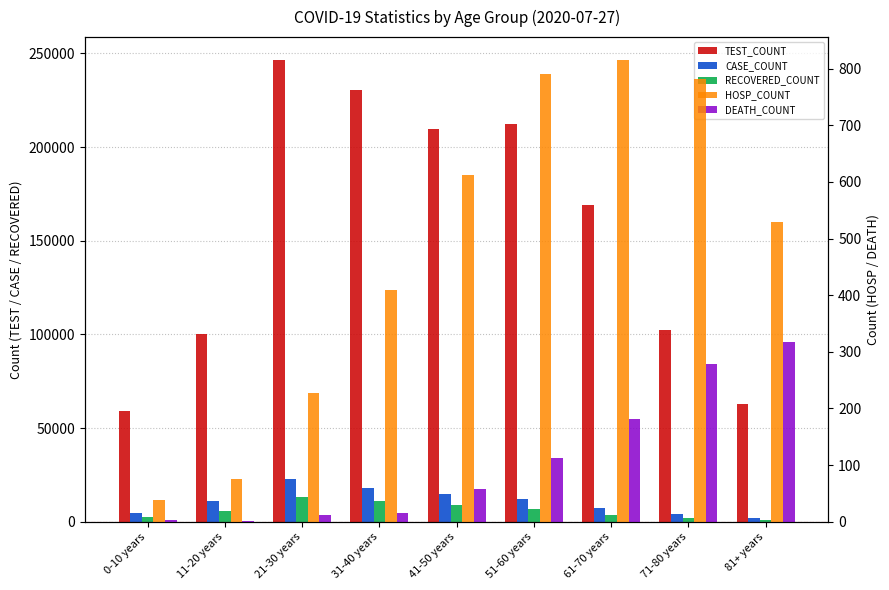

What is the value of the DEATH_COUNT bar at the 1st from the left?

3